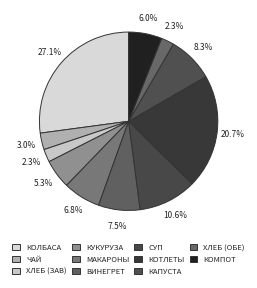

Count the number of slices in the pie.

11